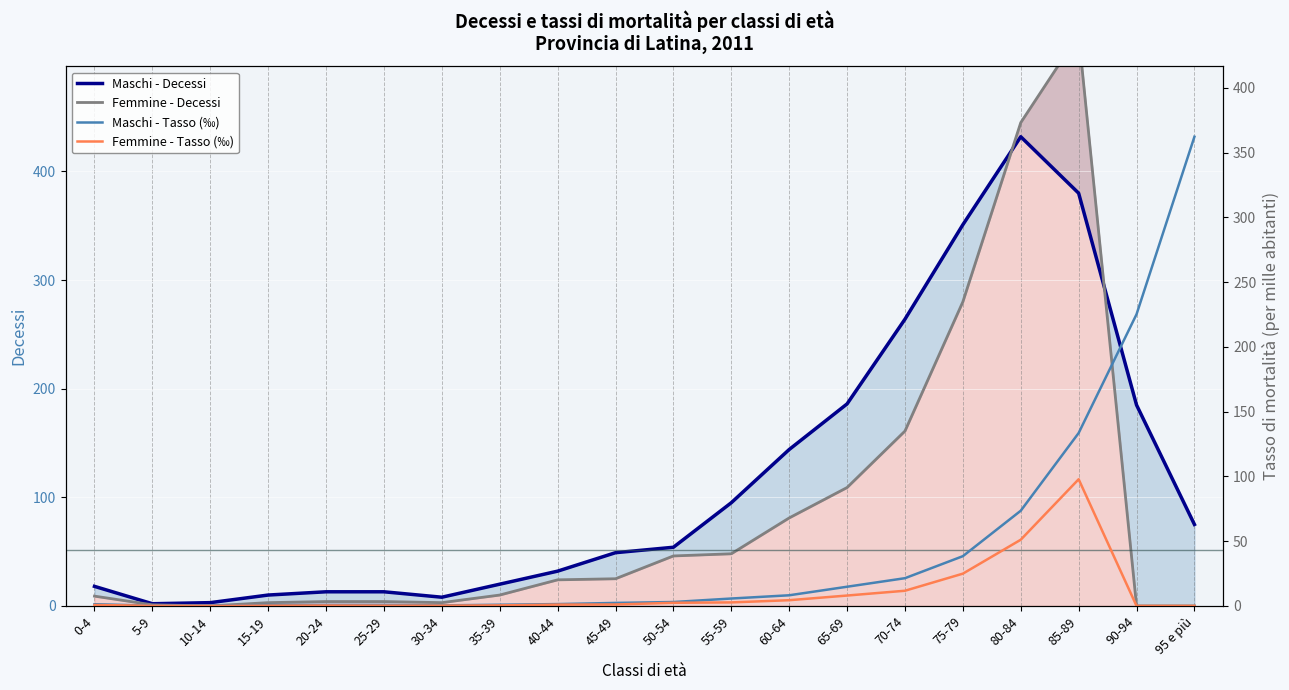

What position from the right is 70-74?

6